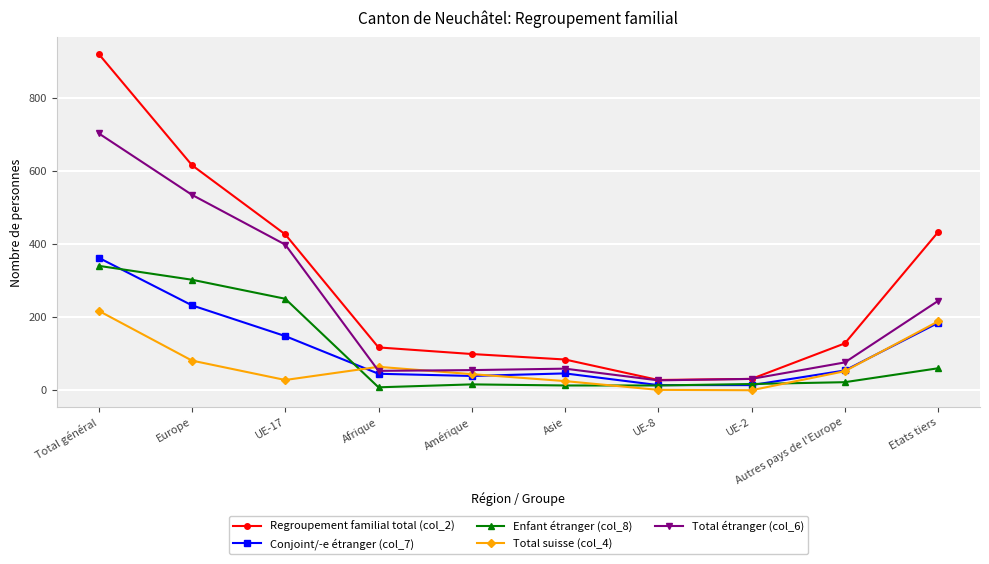

Which label corresponds to the largest value in the chart?

Total général